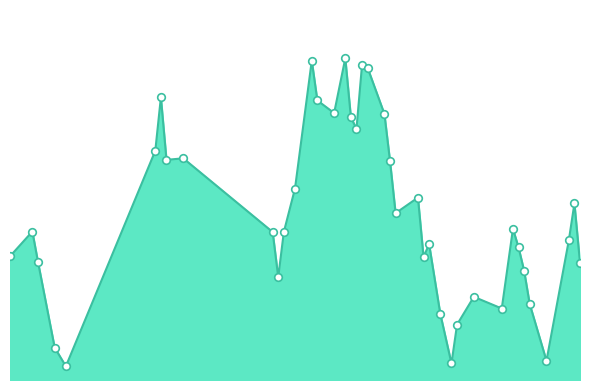

Is this an area chart (filled region under the line)?

Yes